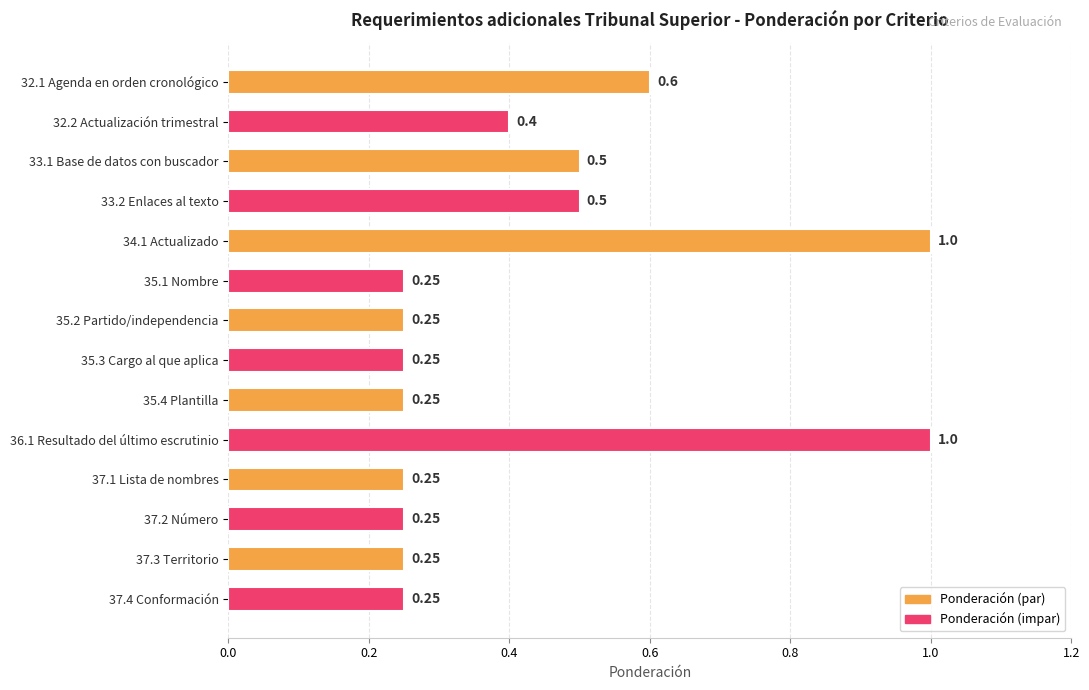

Which has a higher value, 36.1 Resultado del último escrutinio or 37.2 Número?

36.1 Resultado del último escrutinio